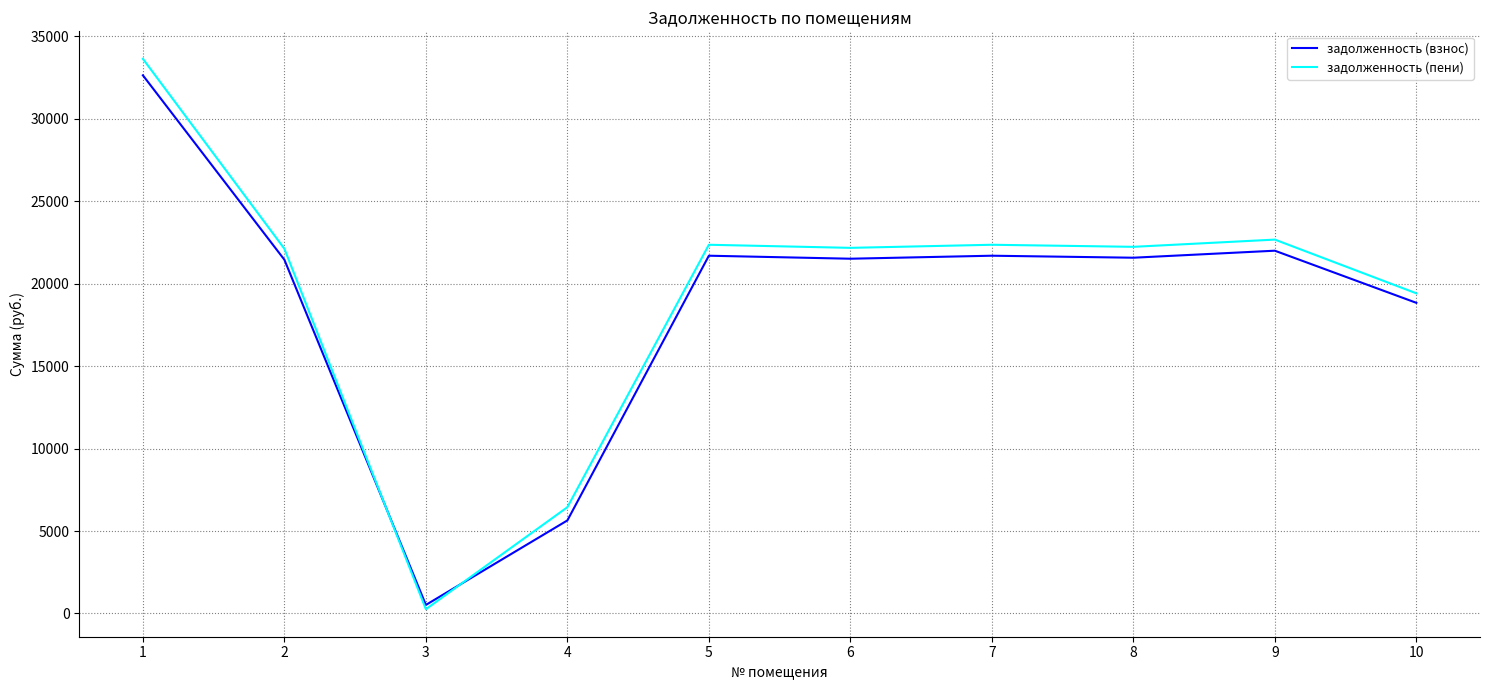

What is the difference between the maximum and minimum values in the задолженность (взнос) series?

32107.8